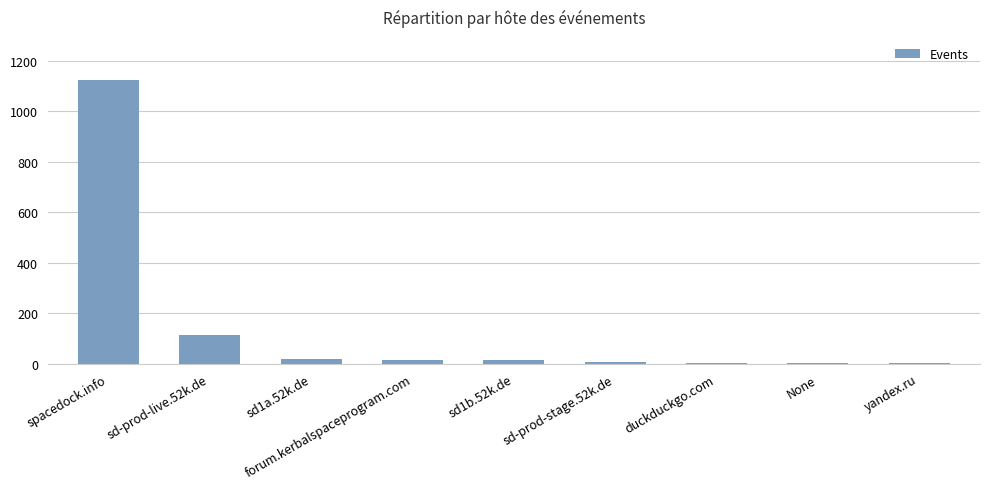

What is the maximum value shown in the chart?

1126